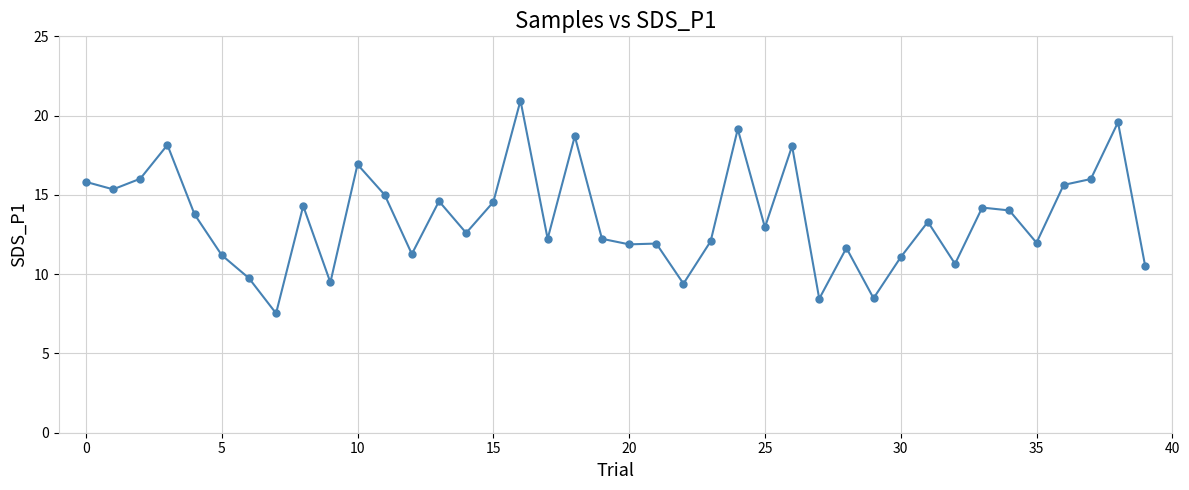

What is the minimum value shown in the chart?

7.5